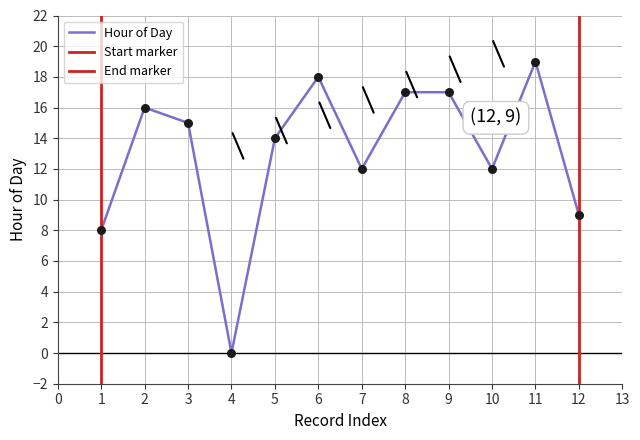

The value of Hour of Day at 8 is 28. True or false?

False